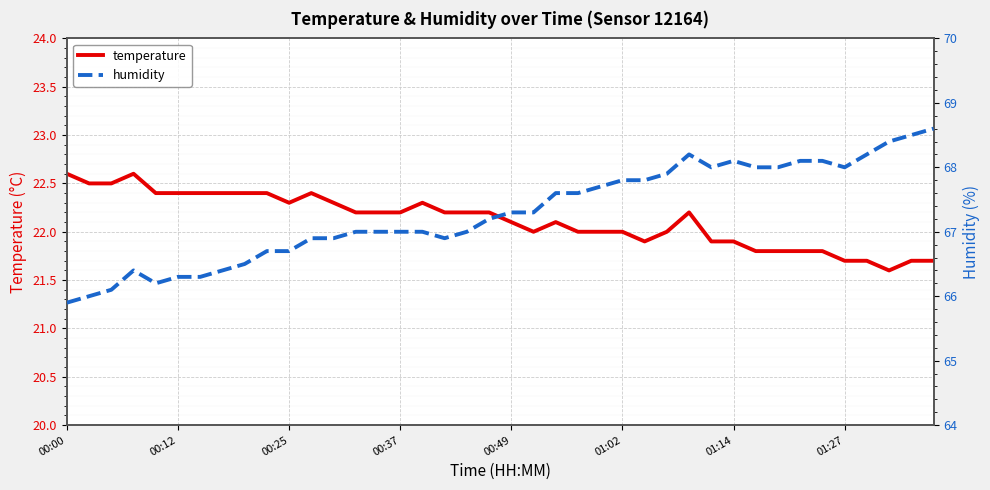

Which series has the largest range (max minus min)?

humidity